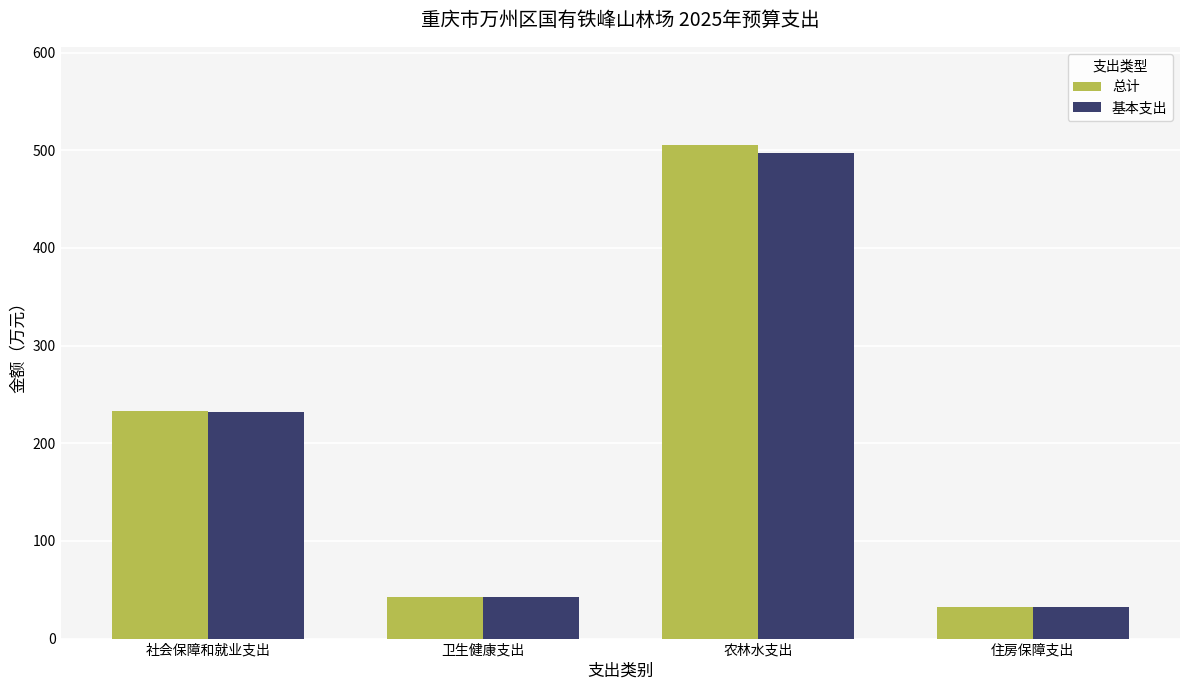

Which series has the largest range (max minus min)?

总计